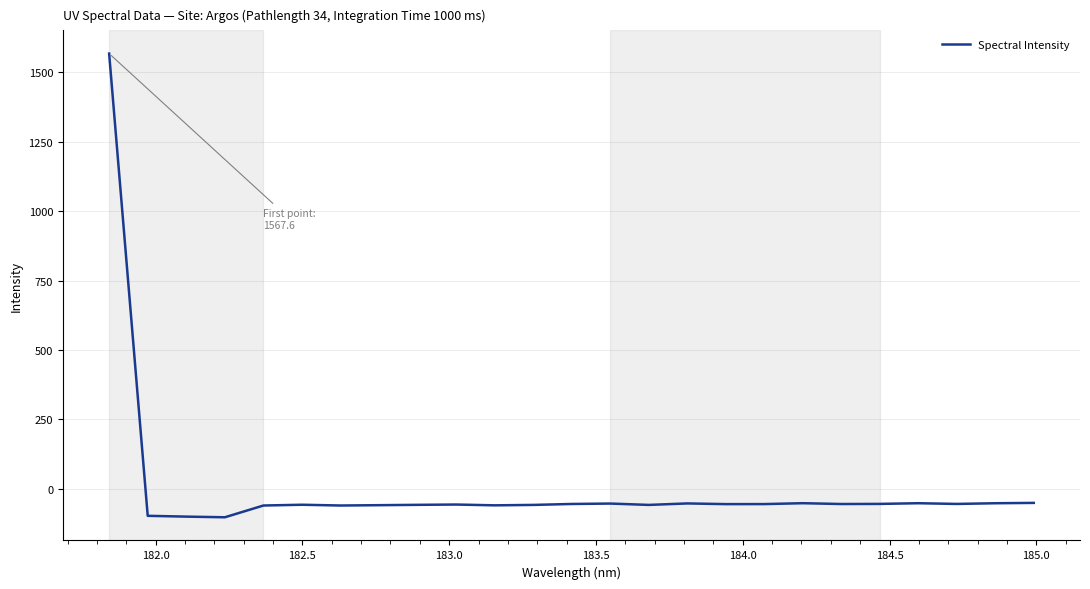

What is the average value?

3.9